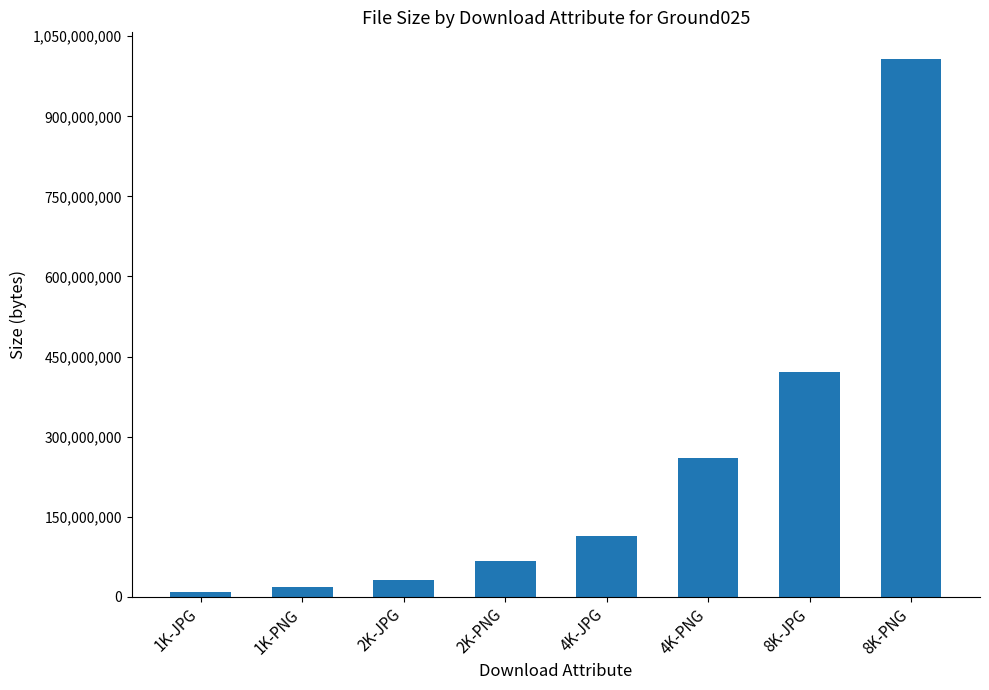

How many categories are shown in the chart?

8